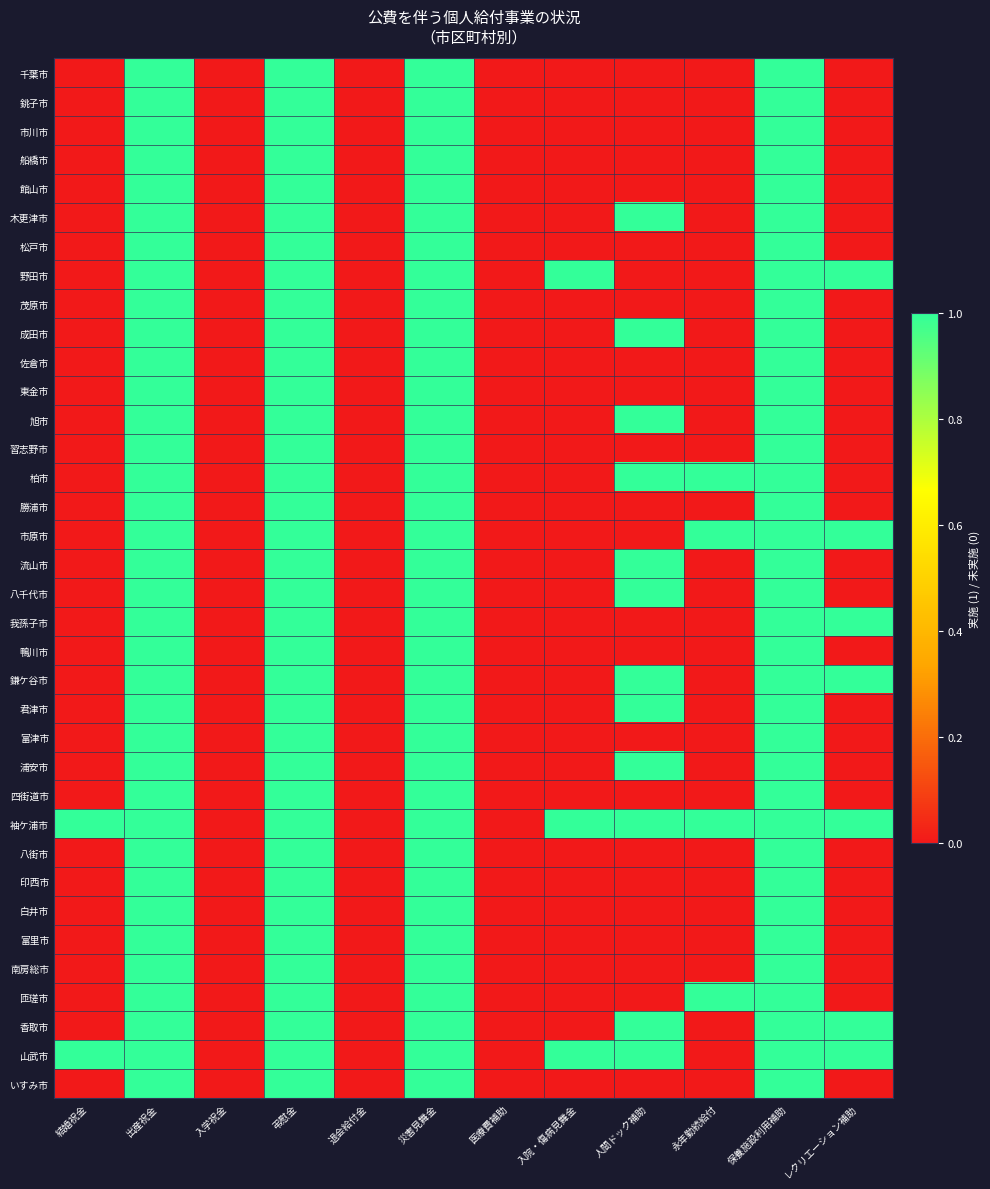

Between 永年勤続給付 and レクリエーション補助, which is larger?

永年勤続給付